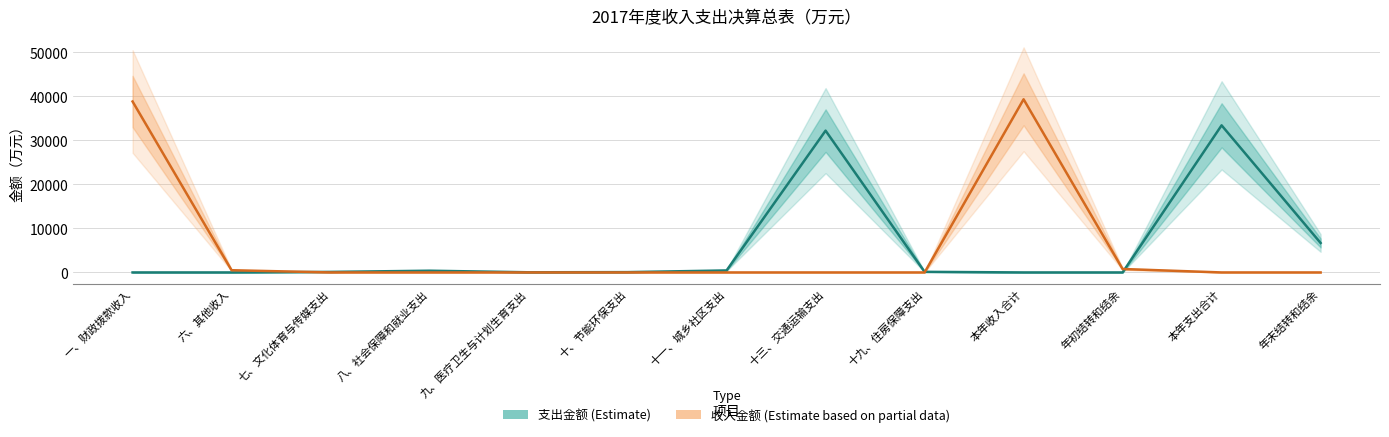

At which label does 支出金额 reach its minimum?

一、财政拨款收入